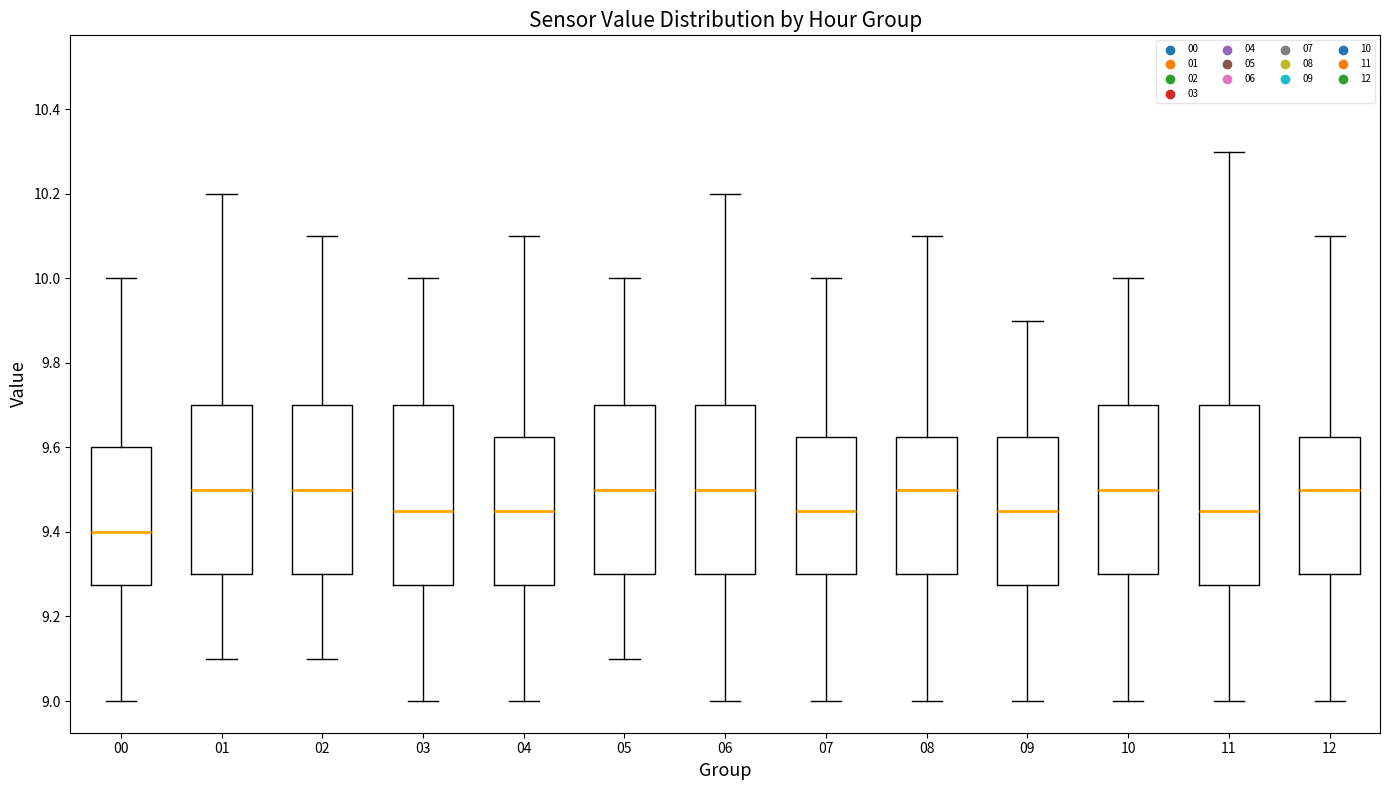

Reading left to right, read every box against the y-axis: the position of its median line, the range the box covers, and the ends of its whiskers. The values are not printed on the chart, so give them approximately, as read against the axis.

00: median 9.40, box 9.28 to 9.60, whiskers 9.00 to 10.00
01: median 9.50, box 9.30 to 9.70, whiskers 9.10 to 10.20
02: median 9.50, box 9.30 to 9.70, whiskers 9.10 to 10.10
03: median 9.46, box 9.28 to 9.70, whiskers 9.00 to 10.00
04: median 9.46, box 9.28 to 9.62, whiskers 9.00 to 10.10
05: median 9.50, box 9.30 to 9.70, whiskers 9.10 to 10.00
06: median 9.50, box 9.30 to 9.70, whiskers 9.00 to 10.20
07: median 9.46, box 9.30 to 9.62, whiskers 9.00 to 10.00
08: median 9.50, box 9.30 to 9.62, whiskers 9.00 to 10.10
09: median 9.46, box 9.28 to 9.62, whiskers 9.00 to 9.90
10: median 9.50, box 9.30 to 9.70, whiskers 9.00 to 10.00
11: median 9.46, box 9.28 to 9.70, whiskers 9.00 to 10.30
12: median 9.50, box 9.30 to 9.62, whiskers 9.00 to 10.10